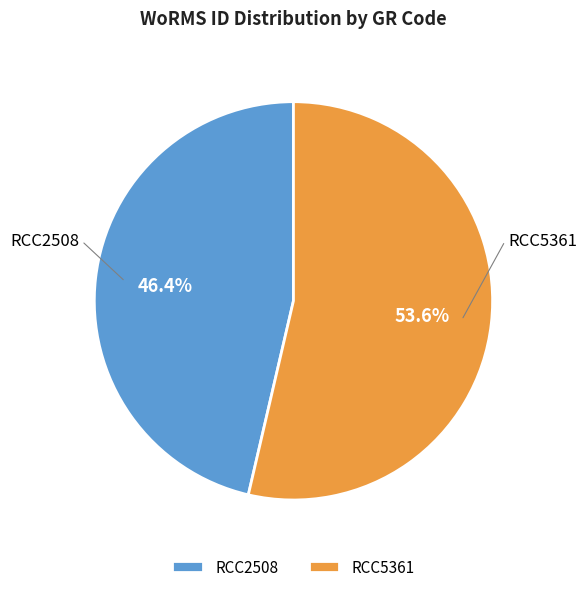

True or false: RCC2508 accounts for 46% of the total.

True